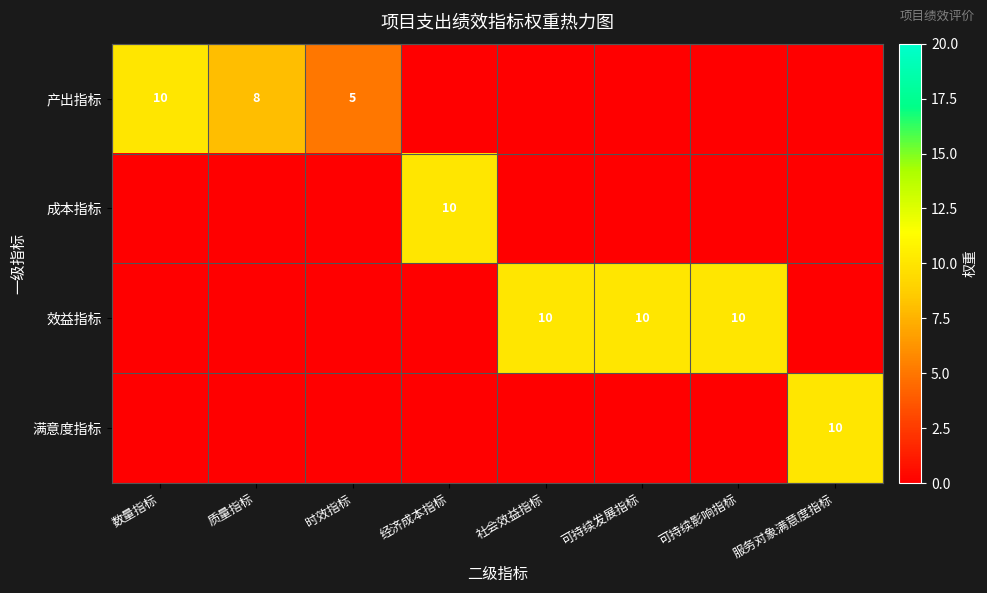

True or false: 产出指标 has a value of 2 at 时效指标.

False